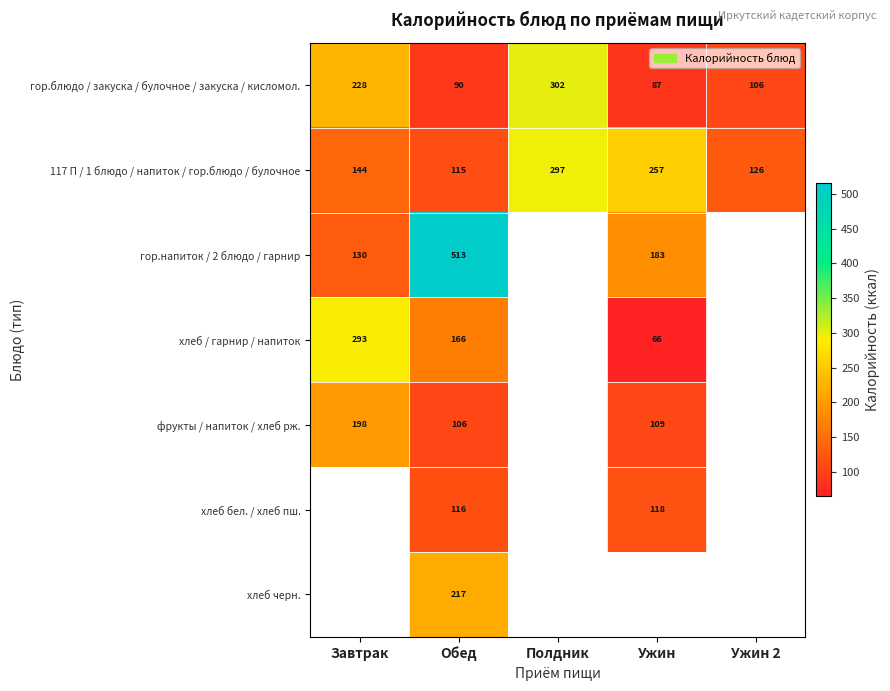

Is the value of фрукты / напиток / хлеб рж. at Обед greater than the value of хлеб бел. / хлеб пш. at Обед?

No